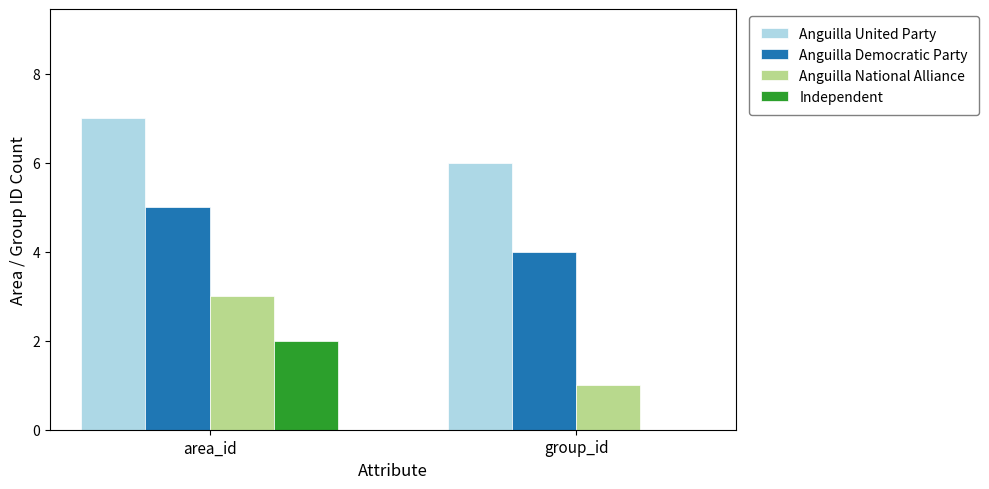

What is the maximum value shown in the chart?

7